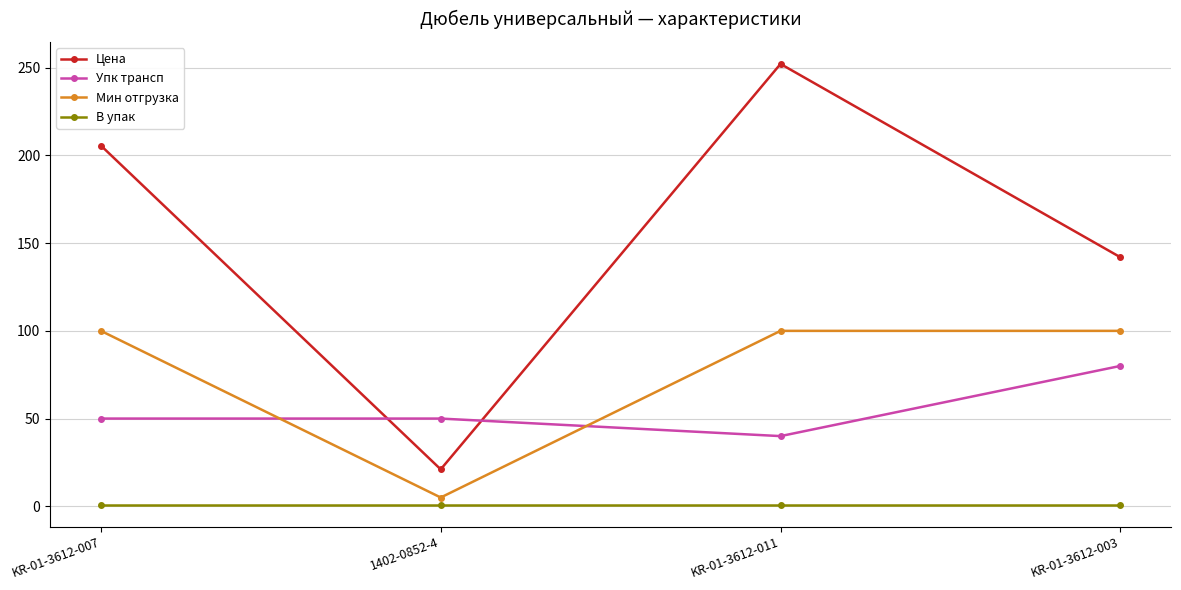

Is this an area chart (filled region under the line)?

No